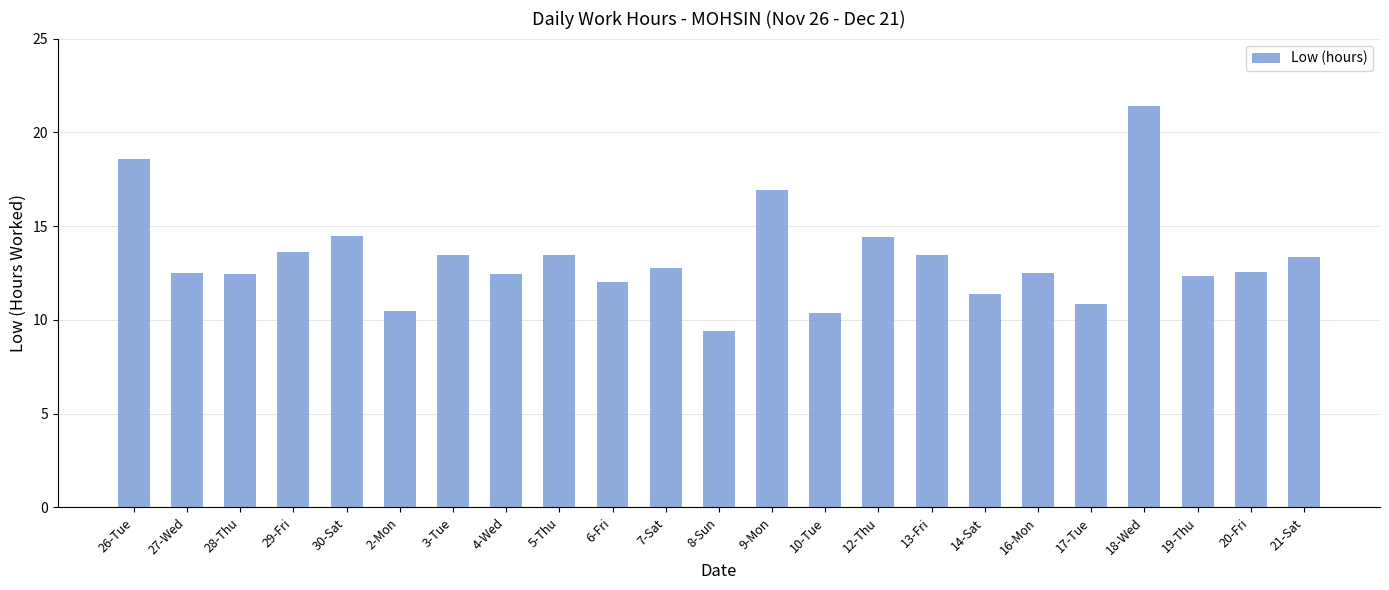

What is the value of the 21st bar from the left?

12.3